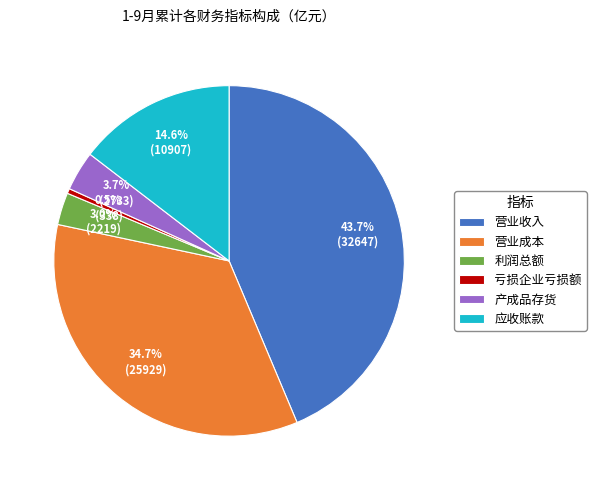

Which category has the smallest portion of the pie?

亏损企业亏损额